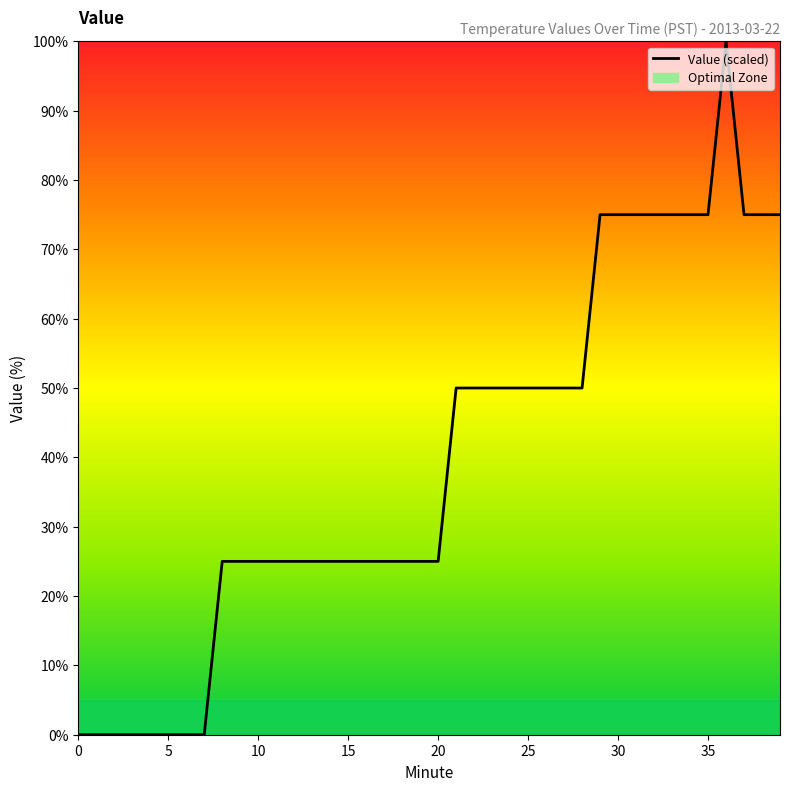

Between 25 and 13, which is larger?

25